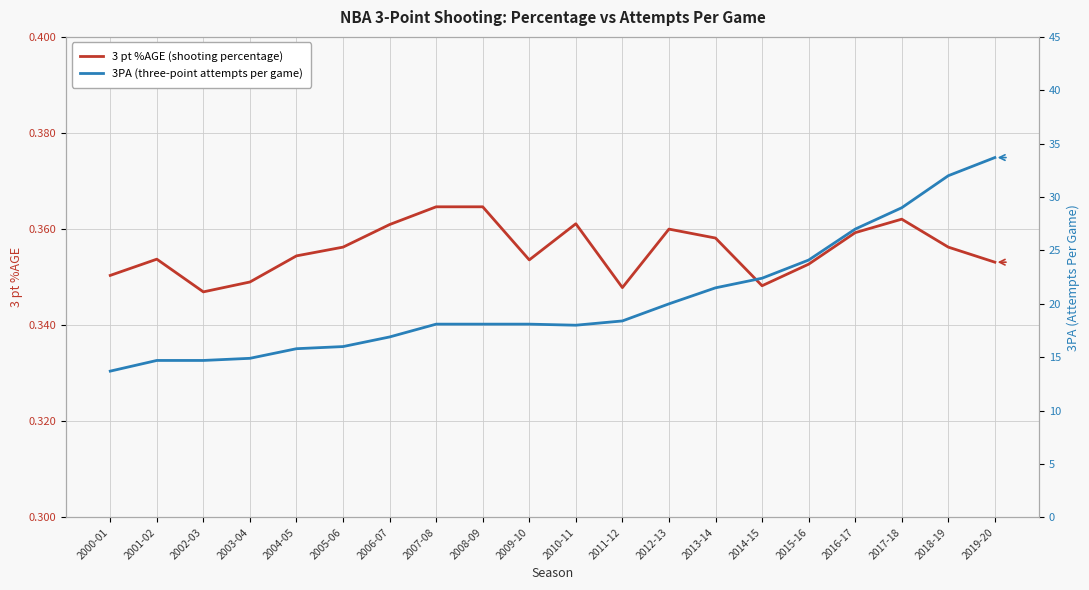

Is it true that 3PA equals 5.2 at 2012-13?

False